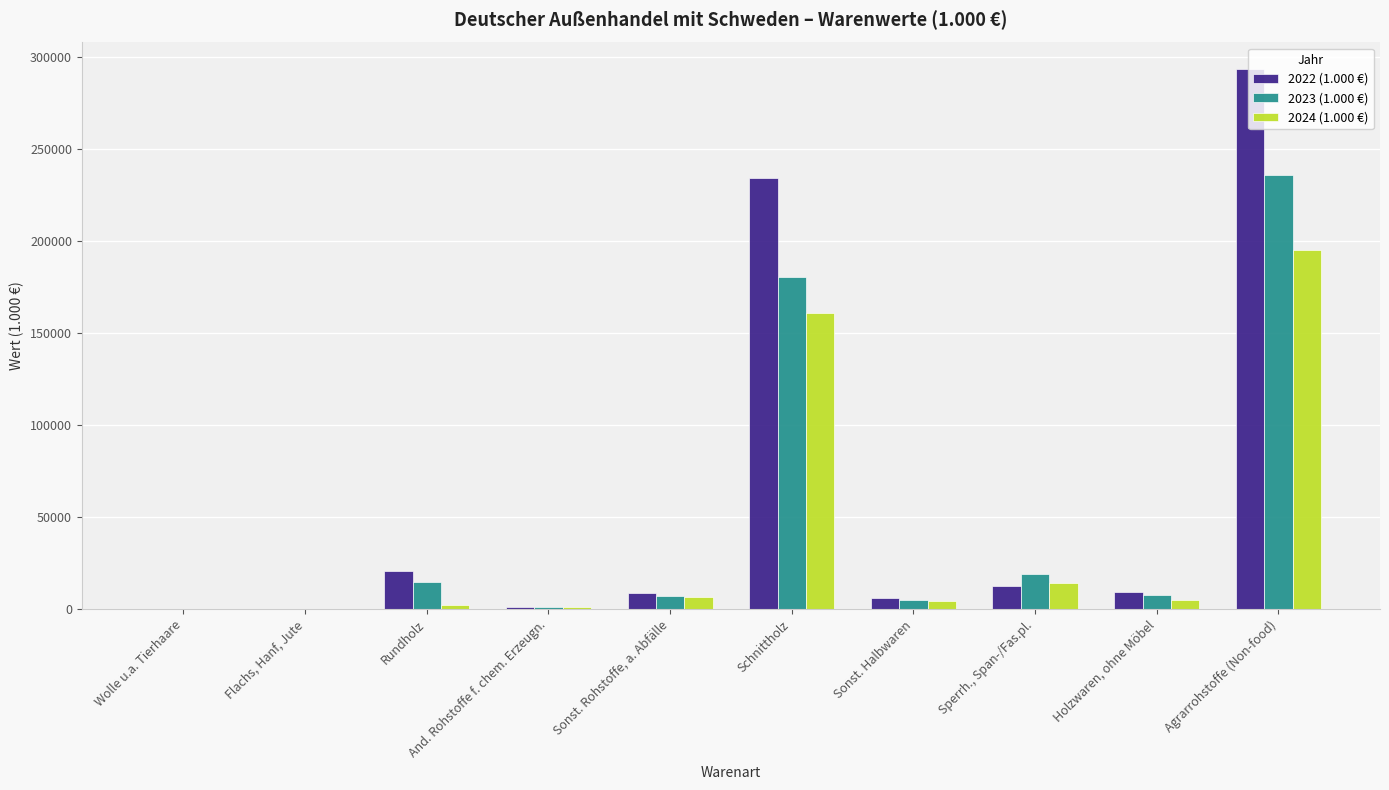

At which category is the sum across all series the highest?

Agrarrohstoffe (Non-food)